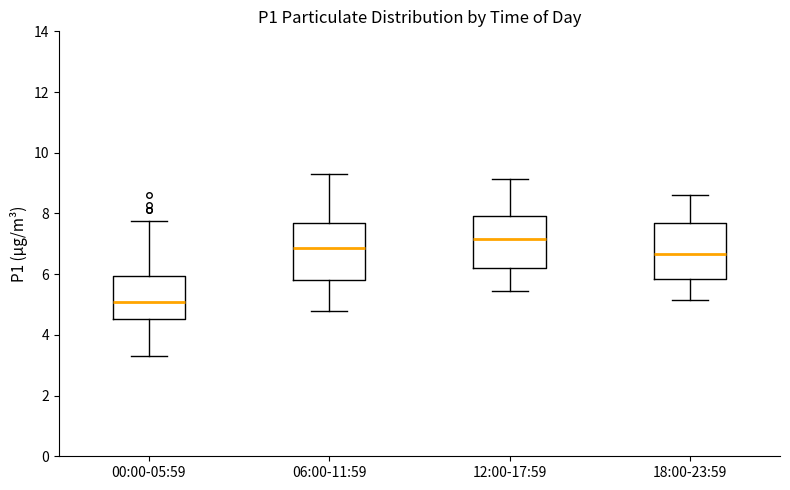

Which box's median line is the lowest?

00:00-05:59